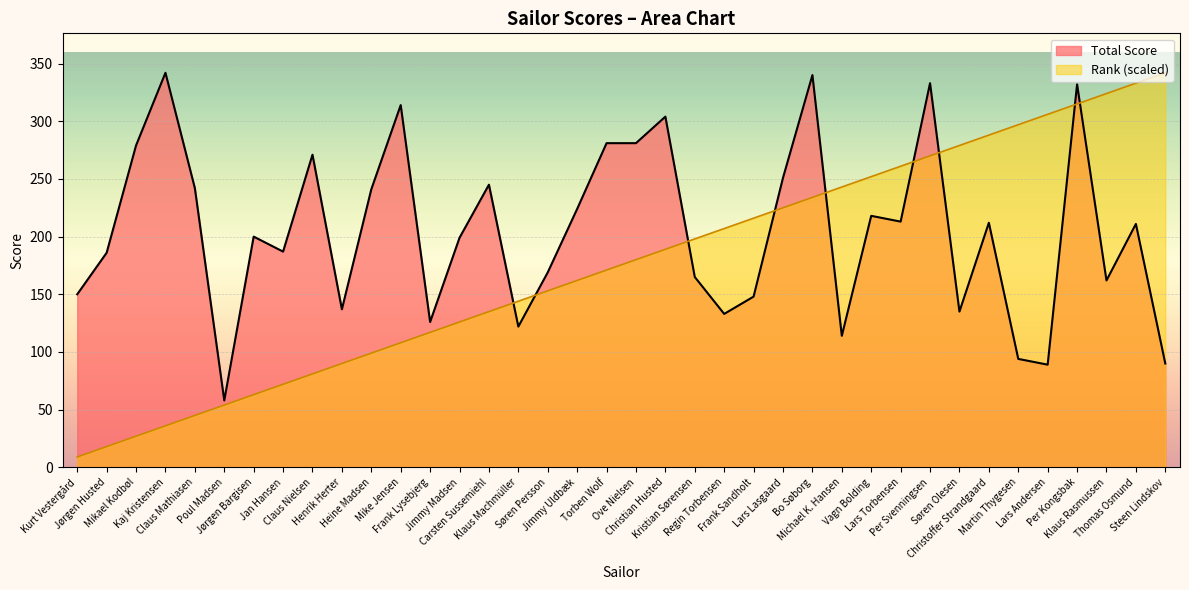

What is the approximate value of Rank at Steen Lindskov, to the nearest 50?

350